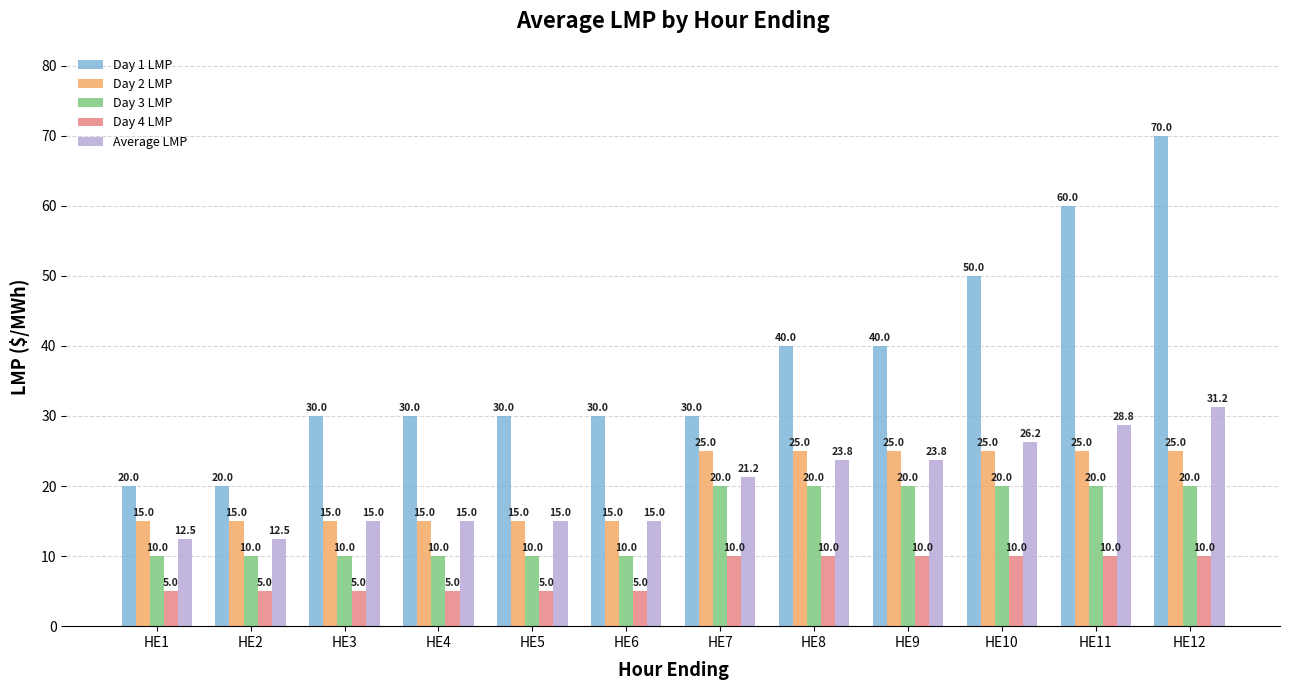

What value does the Day 3 LMP series have at HE8?

20.0